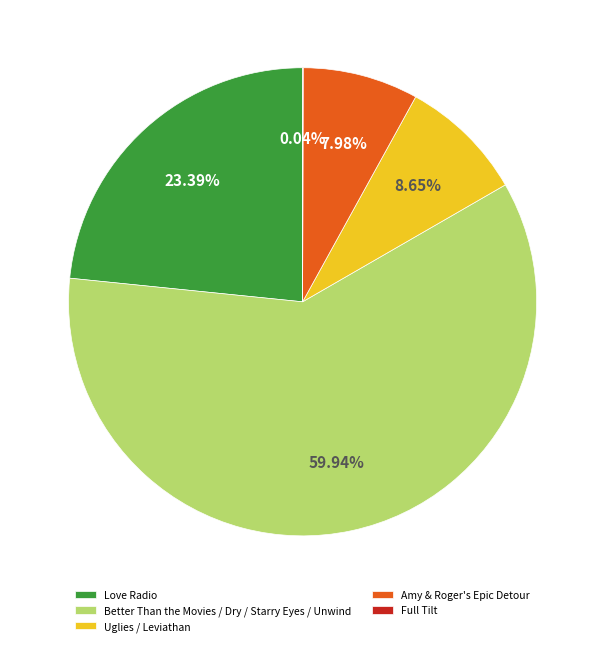

Approximately how many times larger is the value at Love Radio compared to Better Than the Movies / Dry / Starry Eyes / Unwind?

0.4